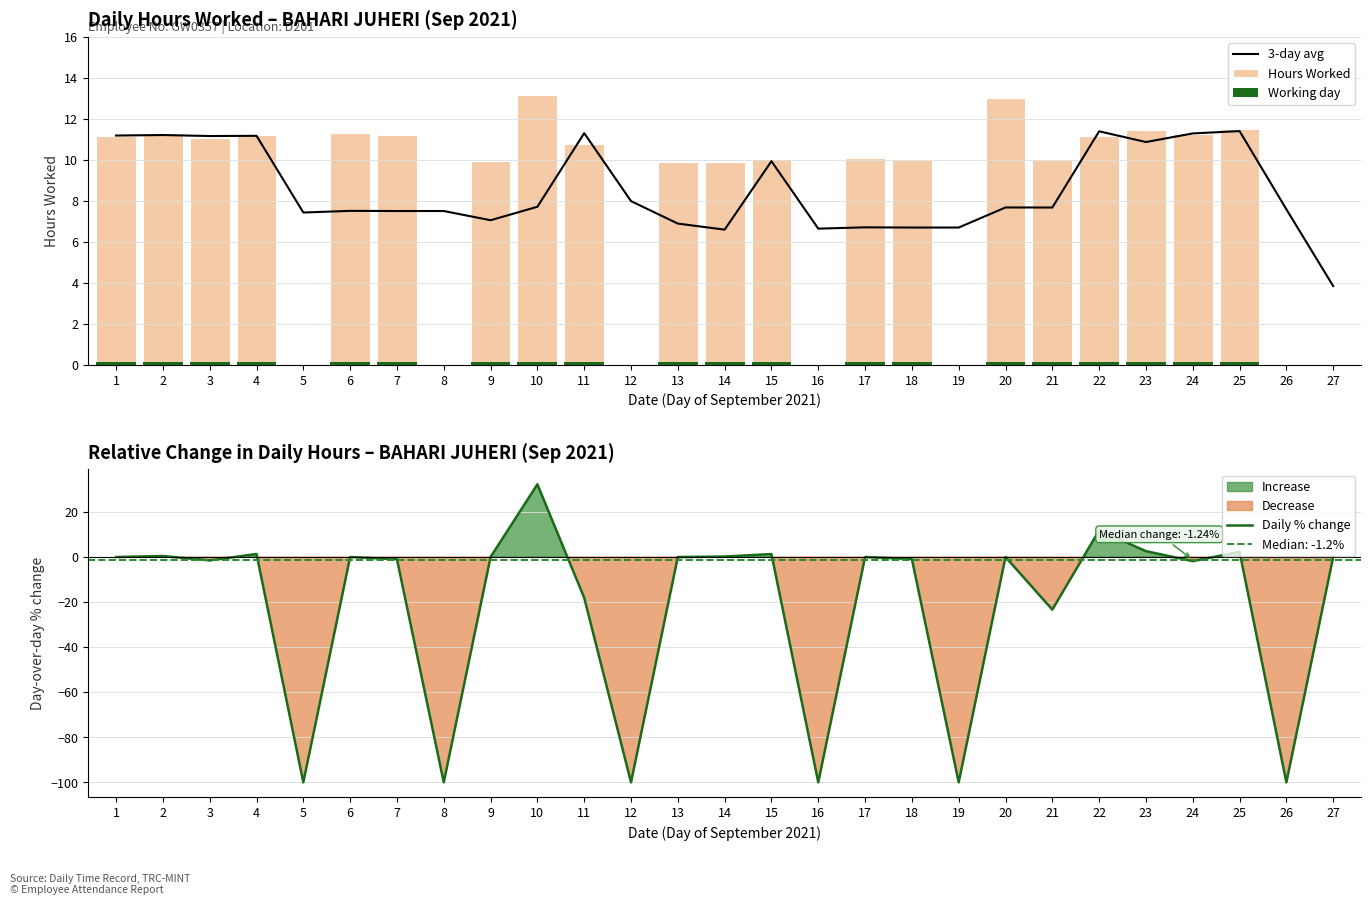

Is the value of Daily % change at 15 greater than the value of Working day at 7?

Yes